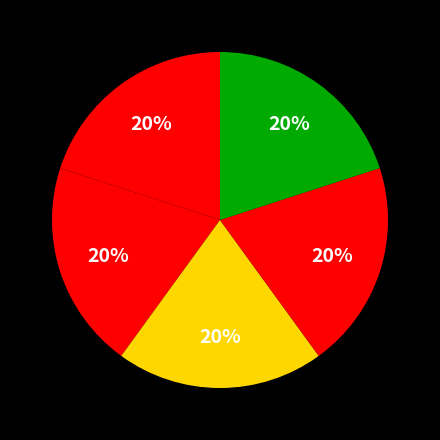

Is there any slice that represents more than half of the pie?

No